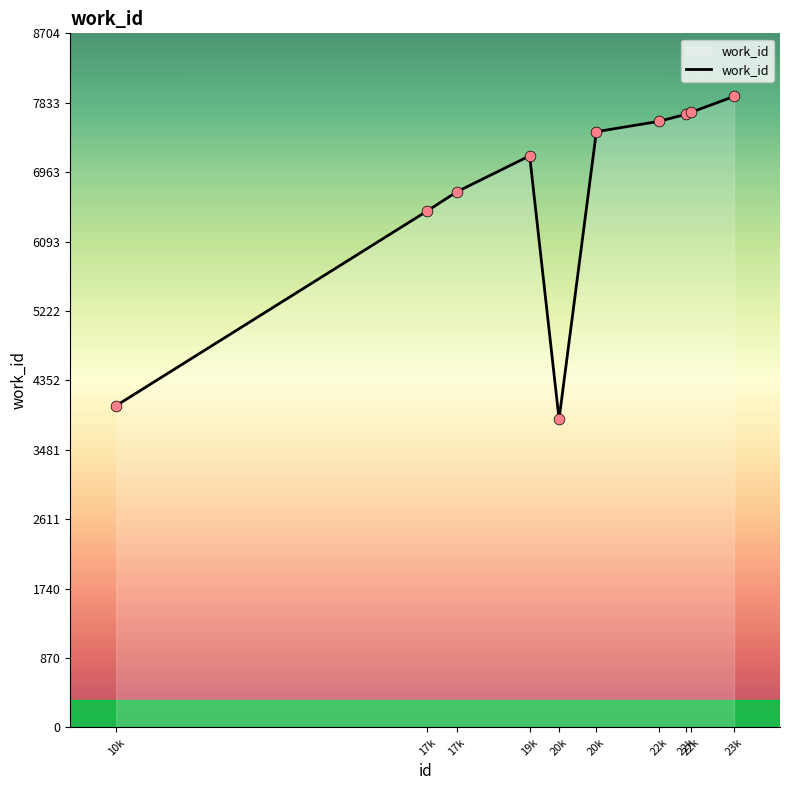

What is the change in value from 20k to 23k?

+442